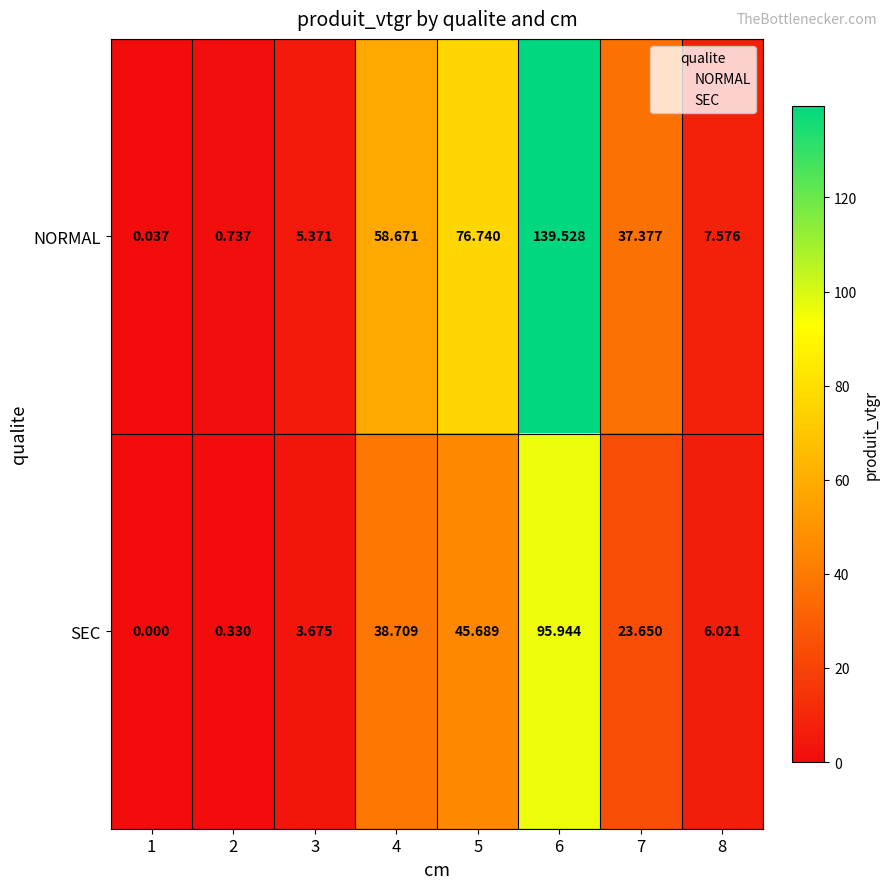

How many categories are shown in the chart?

8